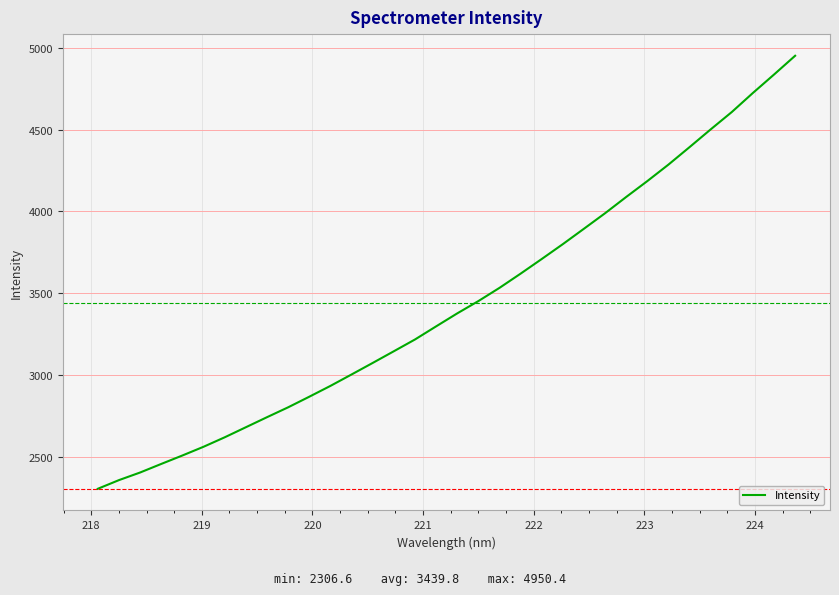

What is the smallest value displayed?

2306.6